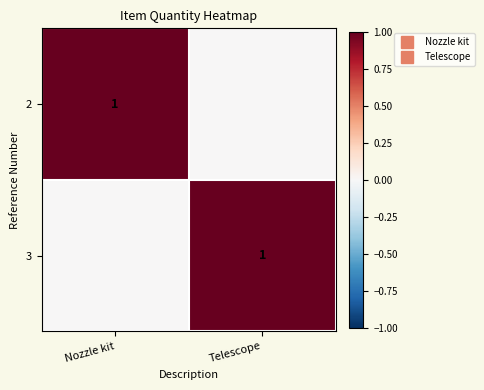

Rank the categories by 3 value from highest to lowest.

Telescope, Nozzle kit